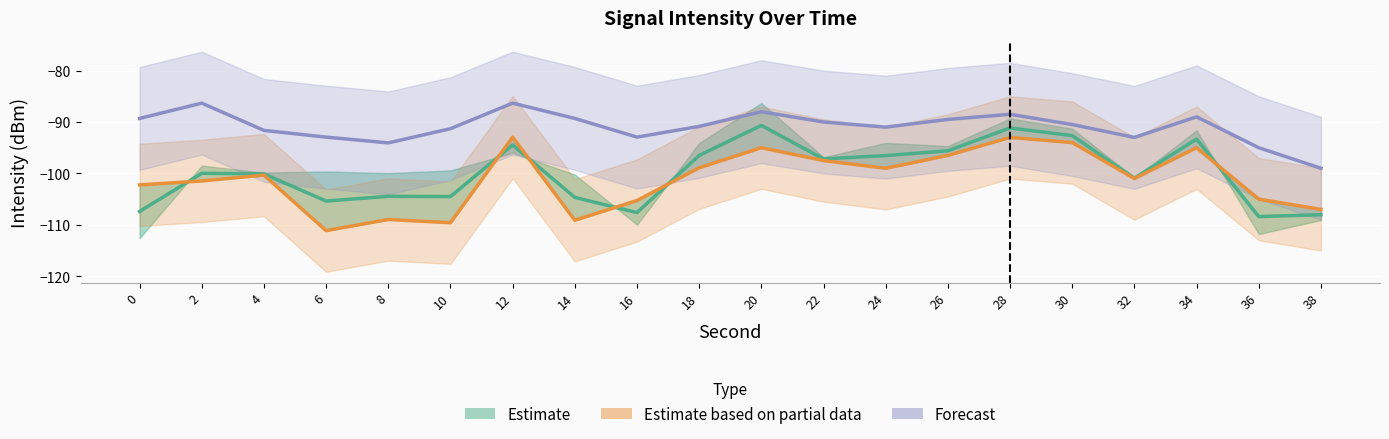

List the labels in order of Forecast value, smallest first.

38, 36, 8, 32, 6, 16, 4, 10, 24, 18, 30, 22, 26, 0, 14, 34, 28, 20, 2, 12